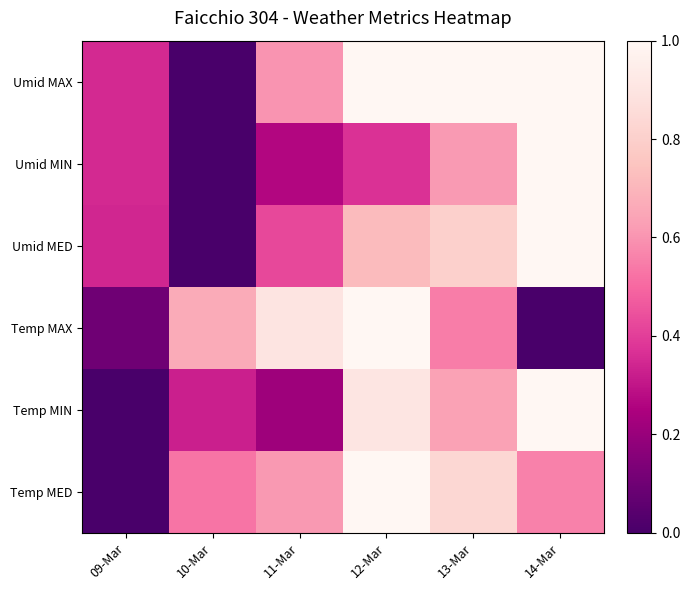

What is the spread (max minus min) of values at 12-Mar?

0.6